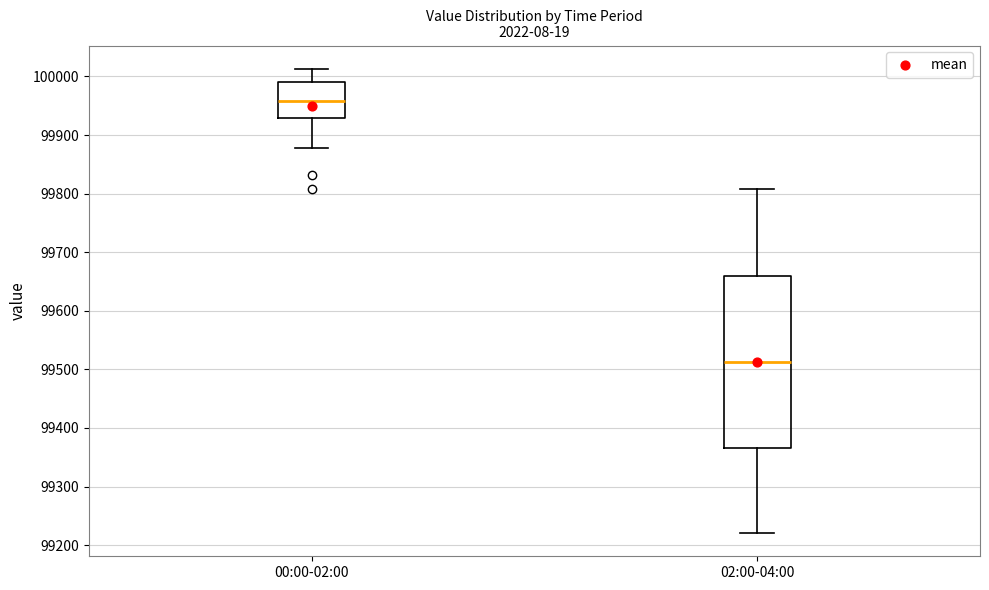

Reading left to right, transcribe this box plot: for each box, give where its median line is, the range the box spans, and where its two whiskers end, as read against the y-axis. The values are not printed on the chart, so give them approximately, as read against the axis.

00:00-02:00: median 99960, box 99930 to 99990, whiskers 99880 to 100010
02:00-04:00: median 99510, box 99370 to 99660, whiskers 99220 to 99810